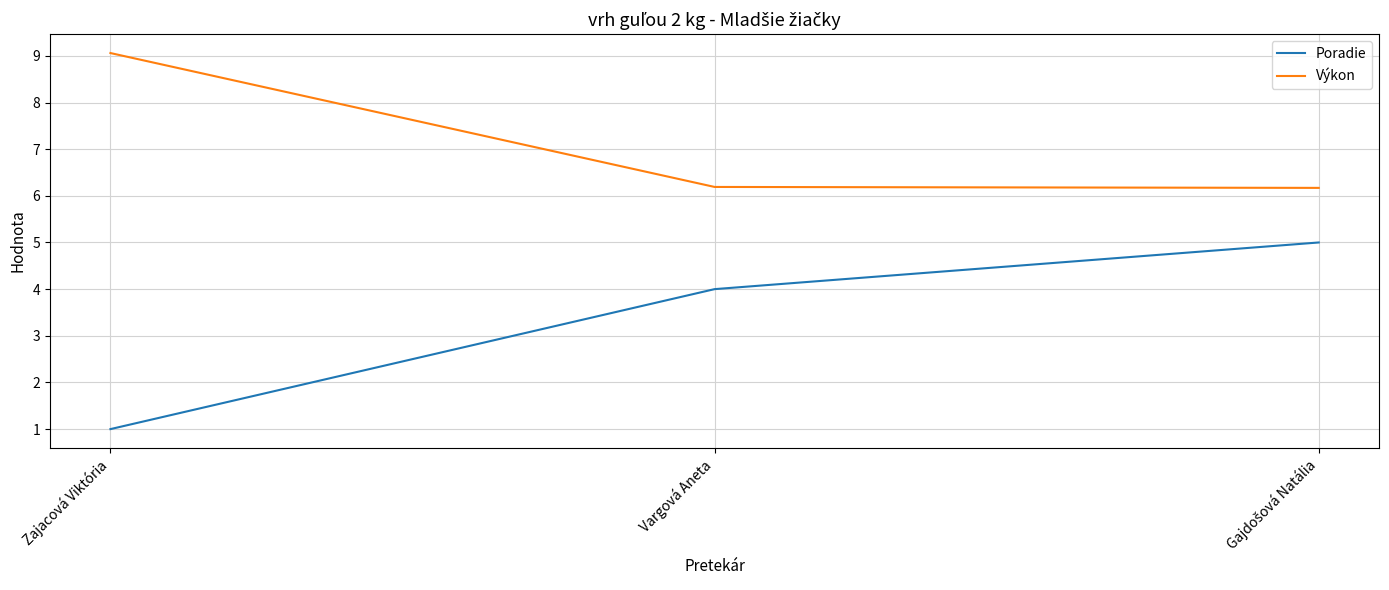

Reading left to right, transcribe all the data shown in this chart.

Poradie: 1.0	4.0	5.0
Výkon: 9.1	6.2	6.2